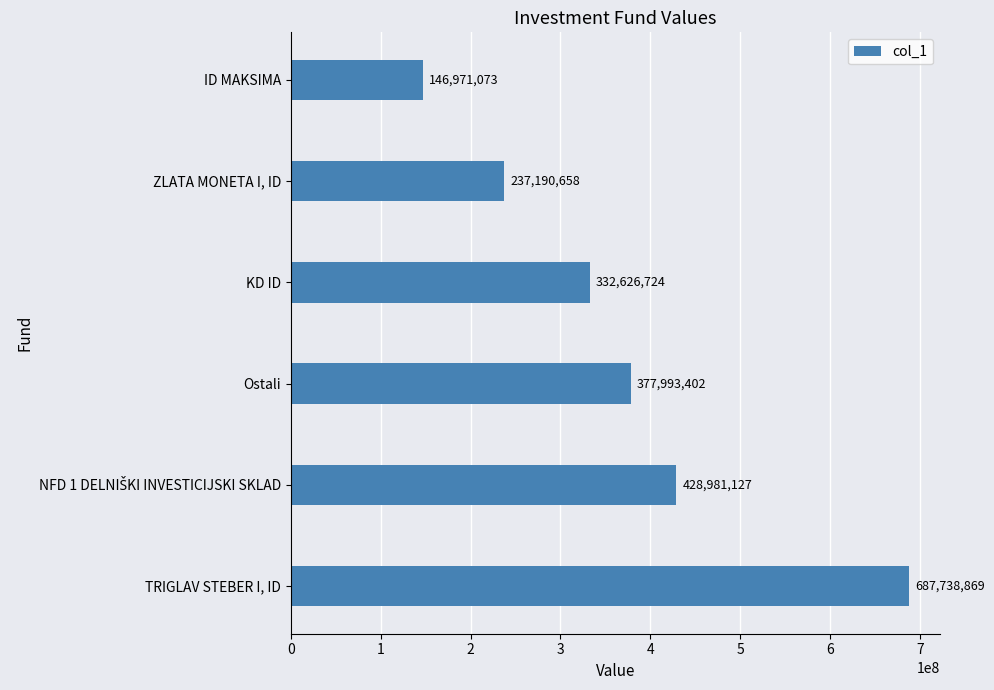

What is the minimum value shown in the chart?

146971073.1